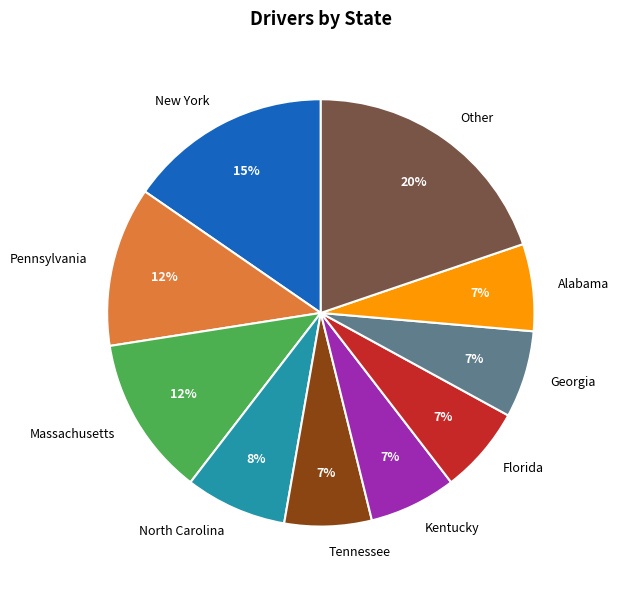

Combined, do Alabama and Massachusetts account for over 50%?

No